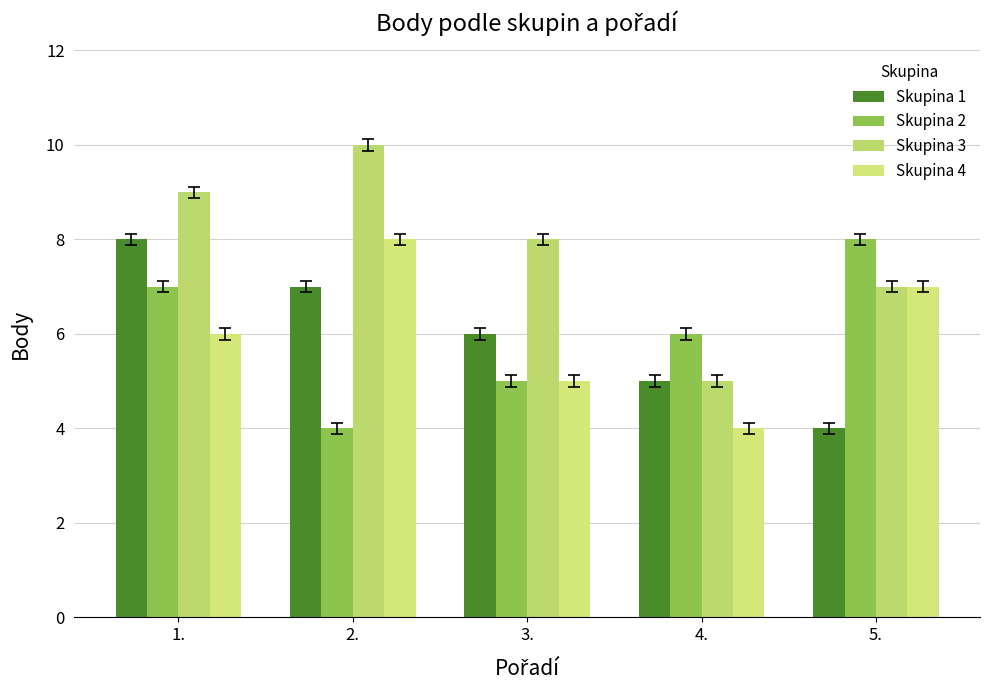

What are all the series names shown in the legend?

Skupina 1, Skupina 2, Skupina 3, Skupina 4